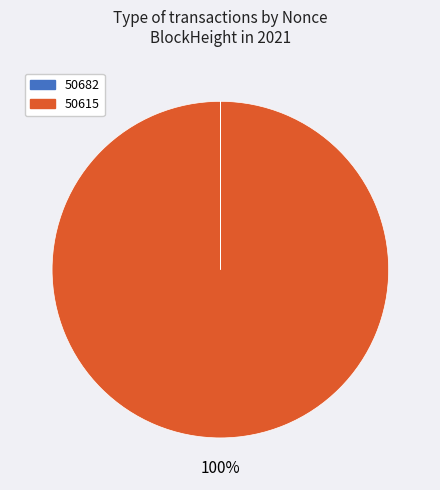

What percentage is the 50615 slice, to the nearest percent?

100%